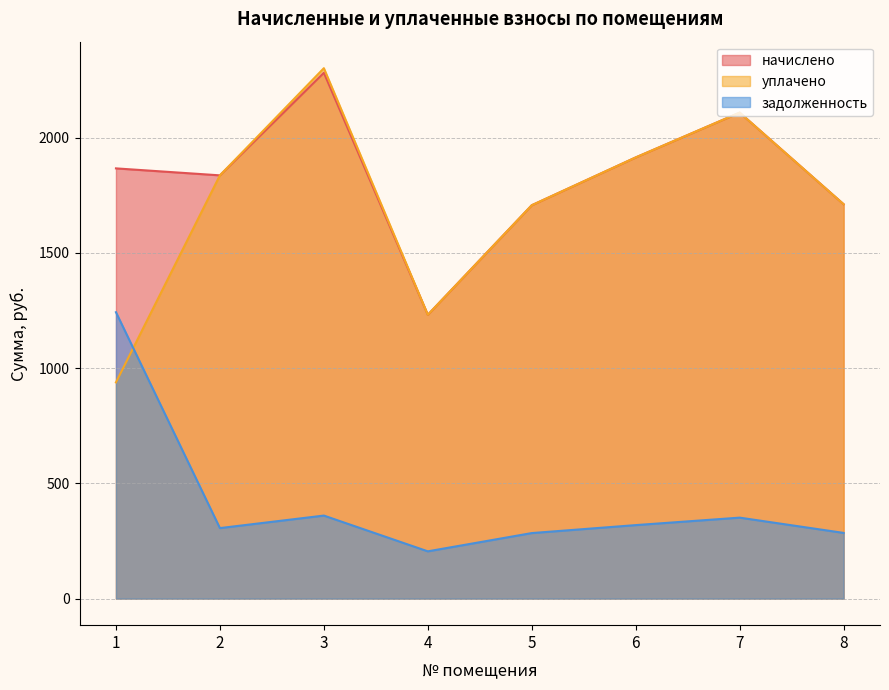

Reading left to right, what are all the values shown in this chart?

начислено: 1=1866.2	2=1836.0	3=2281.0	4=1231.2	5=1706.4	6=1913.8	7=2108.2	8=1710.7
уплачено: 1=938.0	2=1836.0	3=2300.8	4=1231.2	5=1706.4	6=1913.8	7=2108.2	8=1710.7
задолженность: 1=1242.4	2=306.0	3=360.3	4=205.2	5=284.4	6=319.0	7=351.4	8=285.1